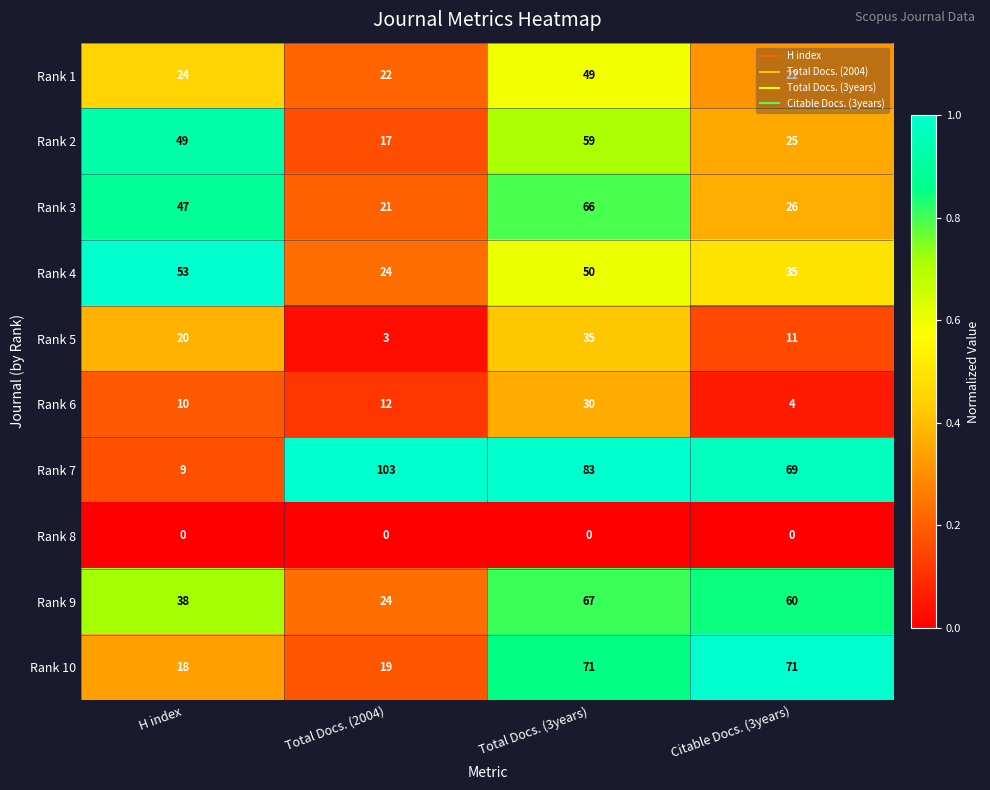

At how many categories does at least one series exceed 0?

4